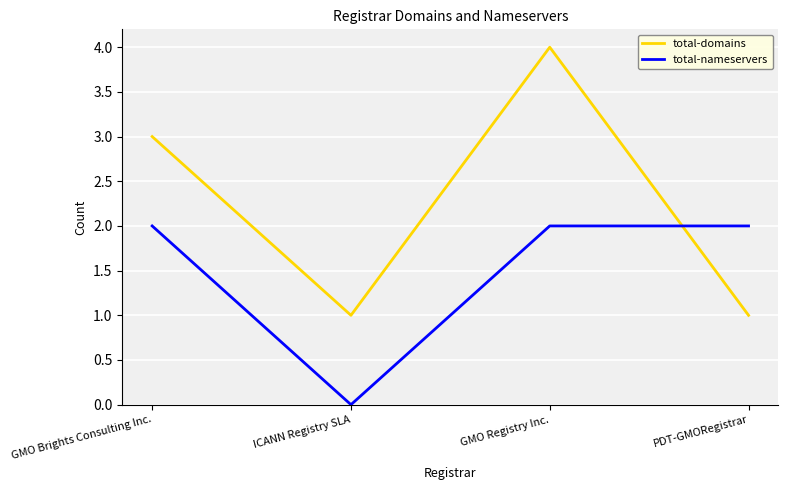

True or false: total-domains and total-nameservers cross at least once.

True